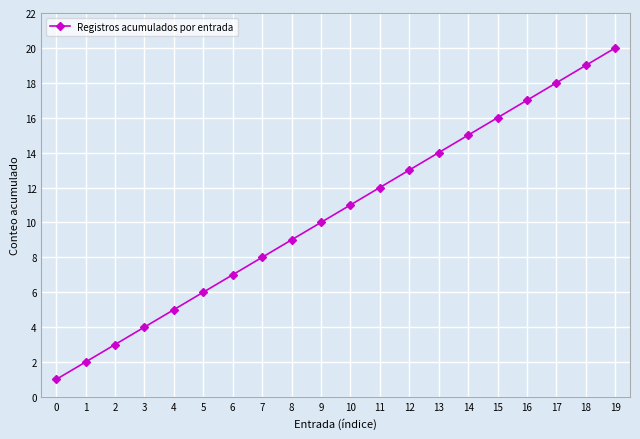

List the labels in order of value, largest first.

19, 18, 17, 16, 15, 14, 13, 12, 11, 10, 9, 8, 7, 6, 5, 4, 3, 2, 1, 0